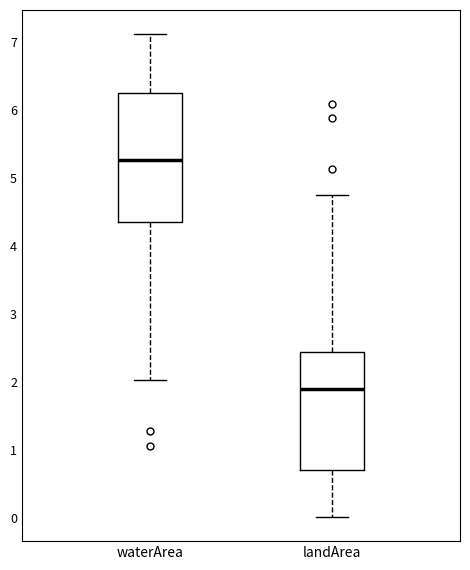

Which box has the highest median line?

waterArea